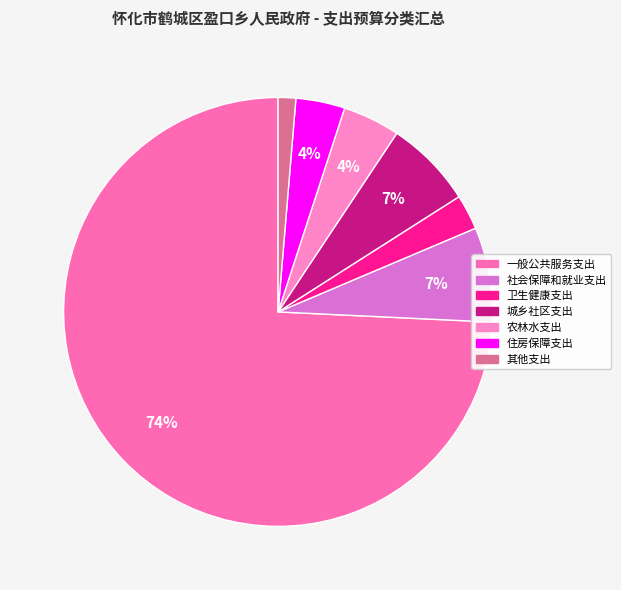

How many segments does this pie chart have?

7